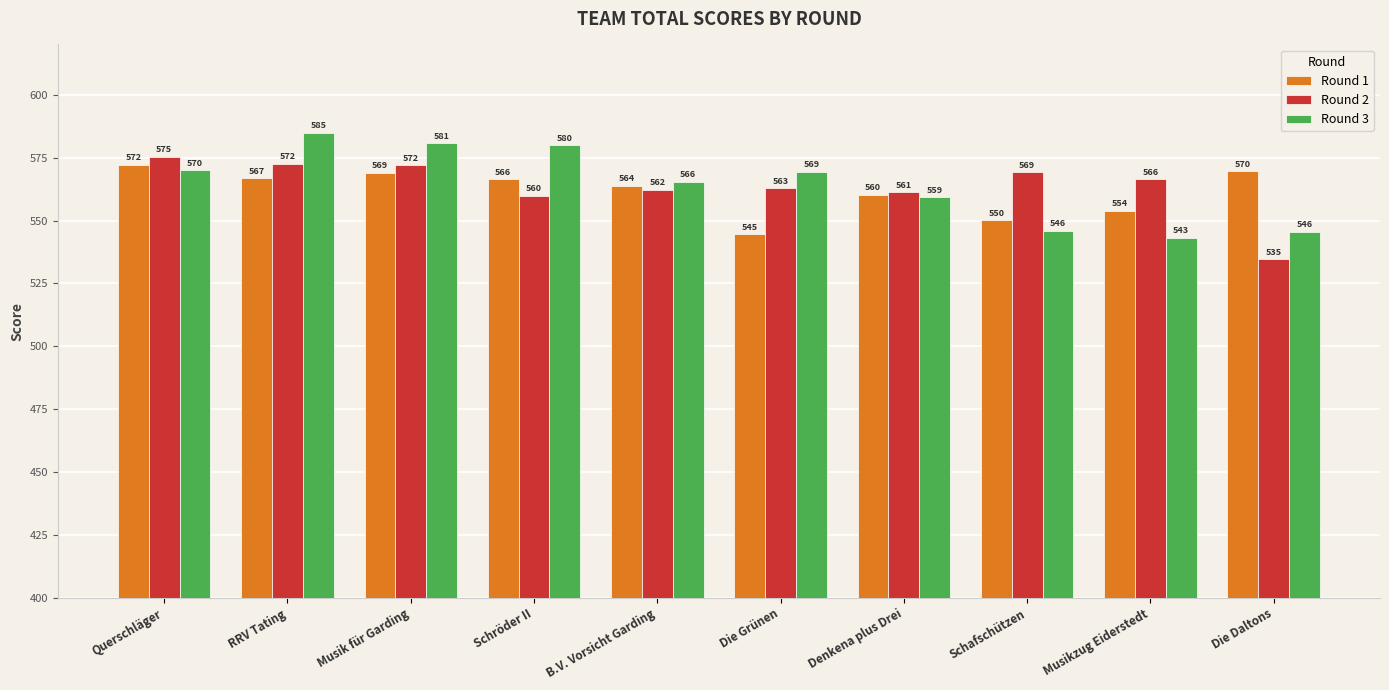

Rank the series by their average value, from lowest to highest.

Round 1, Round 2, Round 3